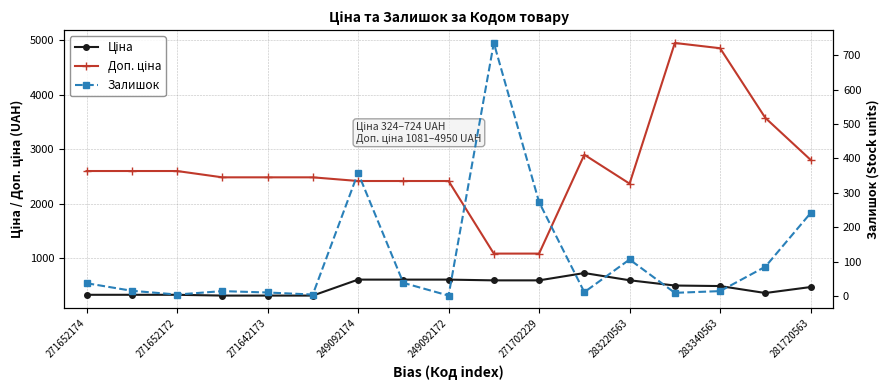

Is the value of Залишок at 14 greater than the value of Доп. ціна at 271652172?

No